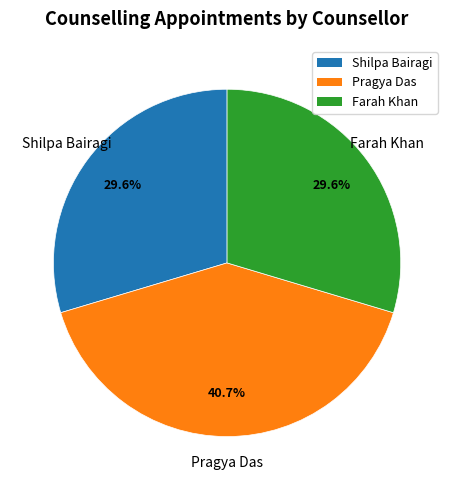

What percentage is the Pragya Das slice, to the nearest percent?

41%